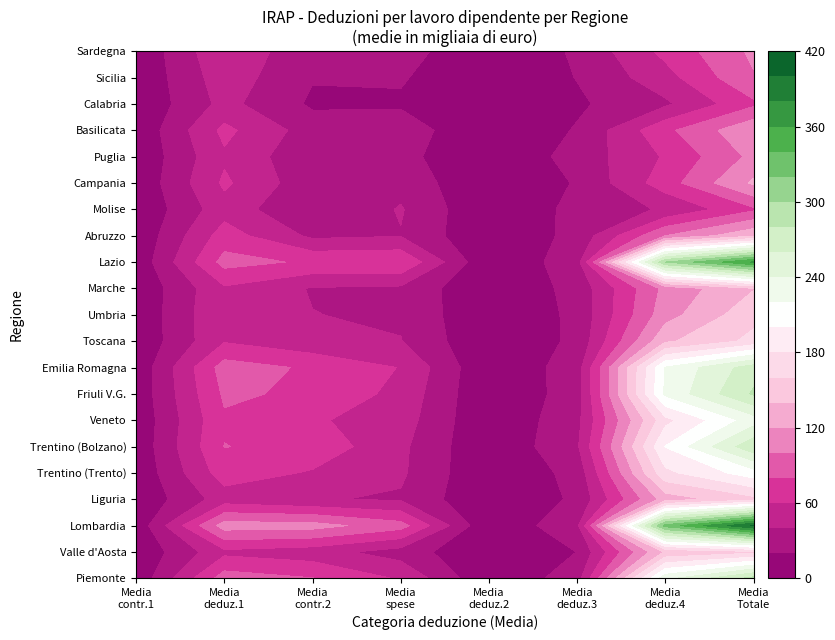

Rank the series by their maximum value, from highest to lowest.

Lombardia, Lazio, Piemonte, Friuli V.G., Trentino (Bolzano), Emilia Romagna, Veneto, Trentino (Trento), Toscana, Valle d'Aosta, Umbria, Liguria, Marche, Abruzzo, Campania, Basilicata, Puglia, Sardegna, Sicilia, Molise, Calabria